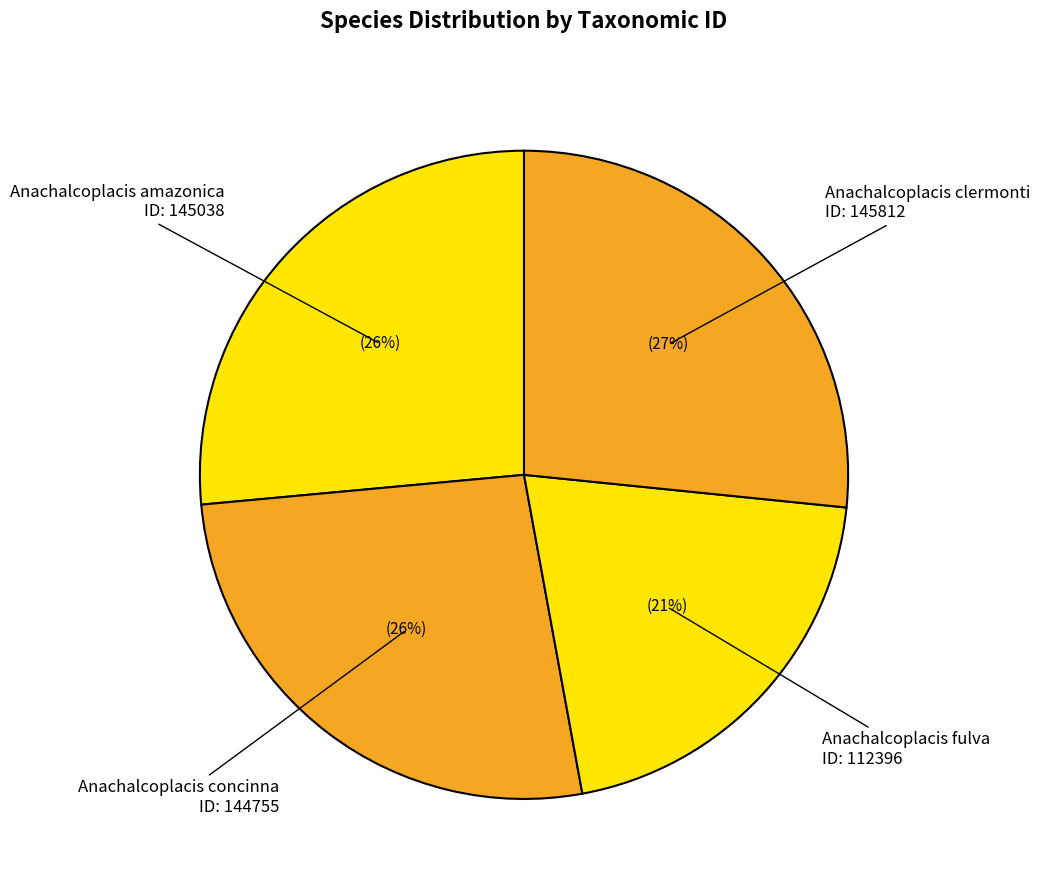

Combined, do Anachalcoplacis amazonica and Anachalcoplacis clermonti account for over 50%?

Yes